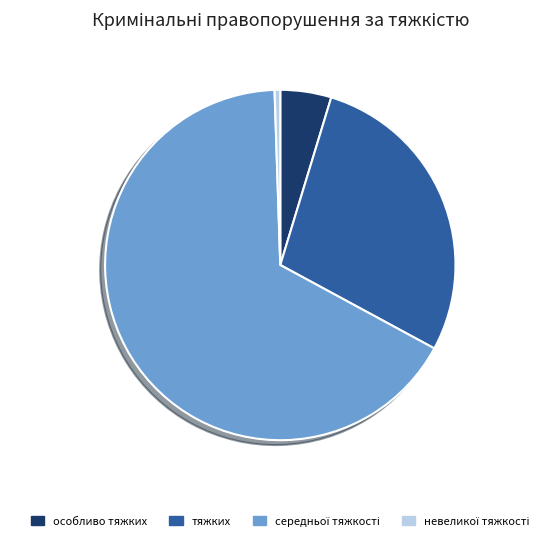

Is there a majority slice in this chart?

Yes